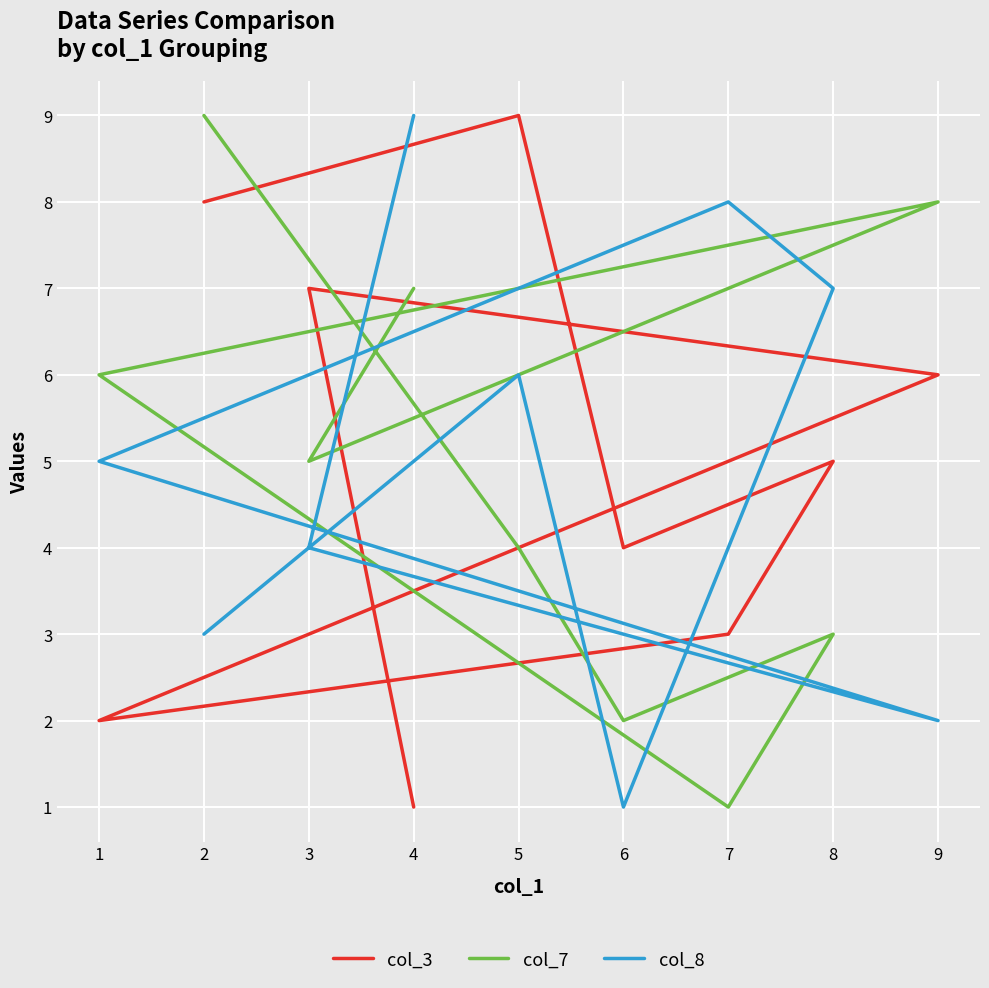

True or false: col_3 and col_7 intersect in this chart.

True